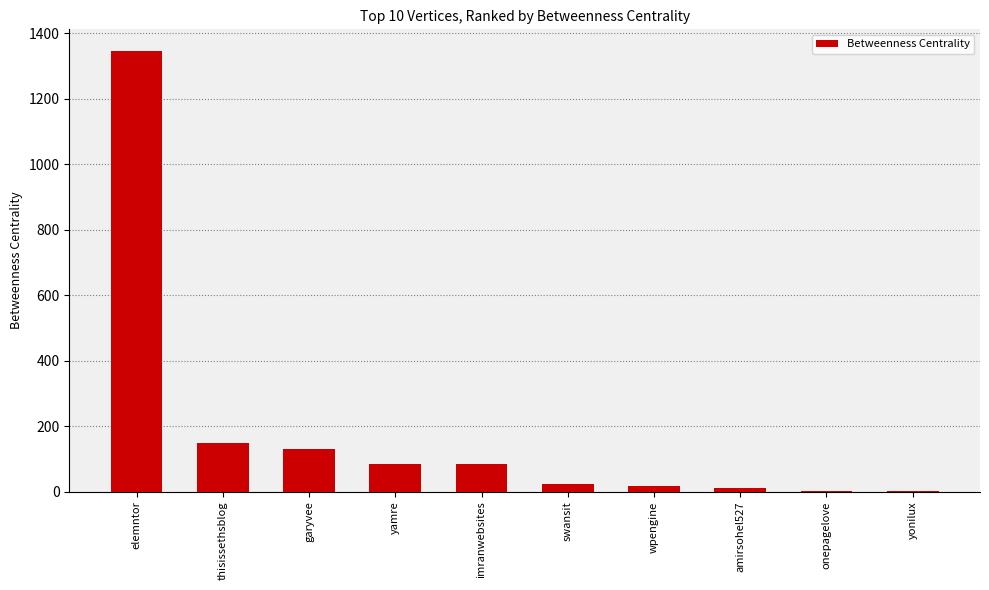

Which label corresponds to the largest value in the chart?

elemntor